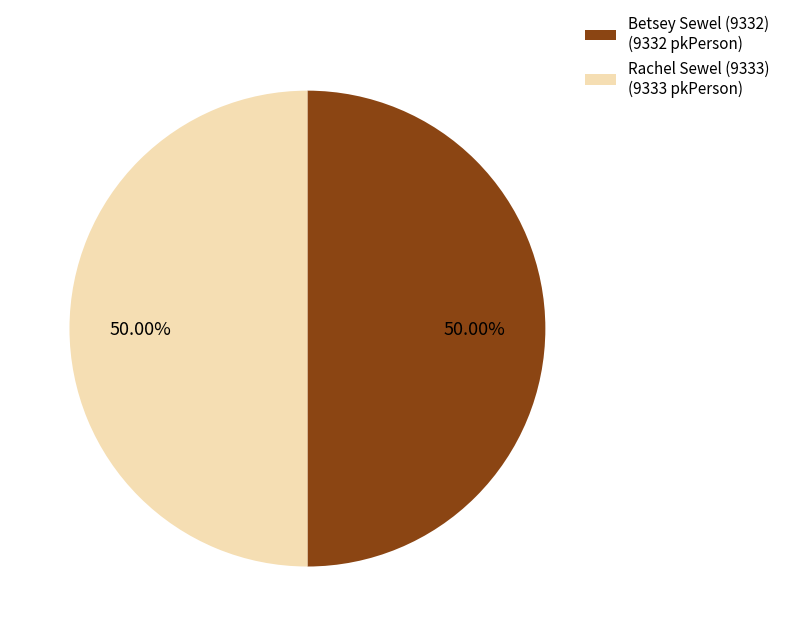

What is the ratio of the value at Betsey Sewel (9332) to the value at Rachel Sewel (9333)?

1.0